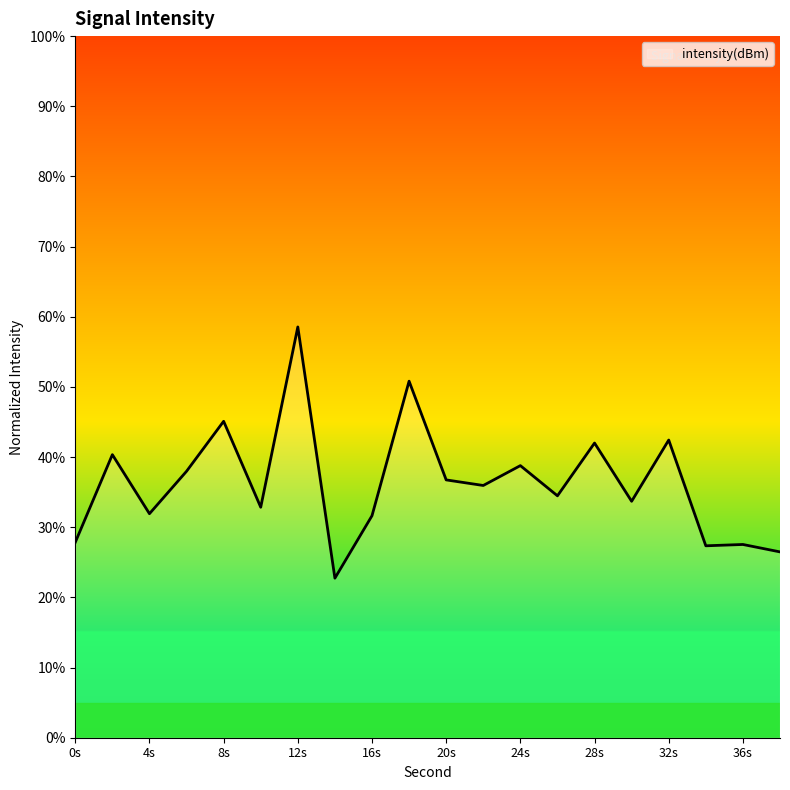

What is the minimum value shown in the chart?

22.7